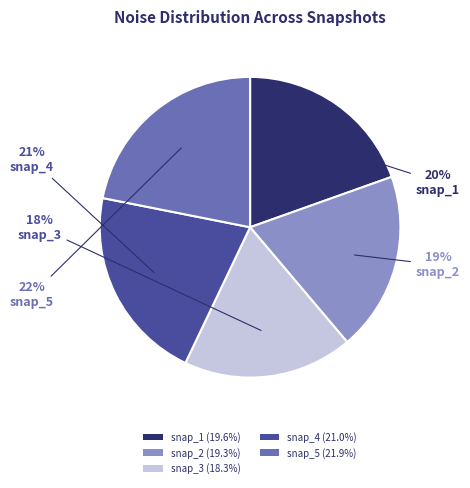

To the nearest percent, what percentage of the pie is snap_3 (18.3%)?

18%